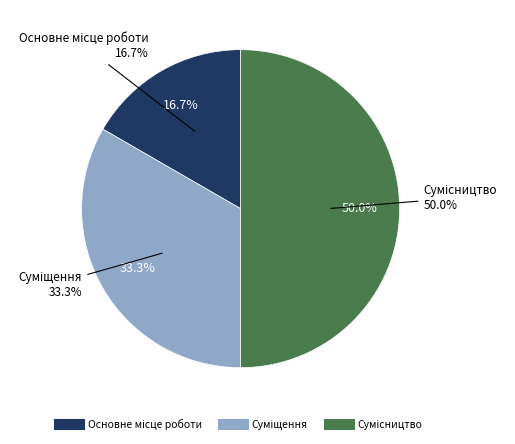

How many segments does this pie chart have?

3